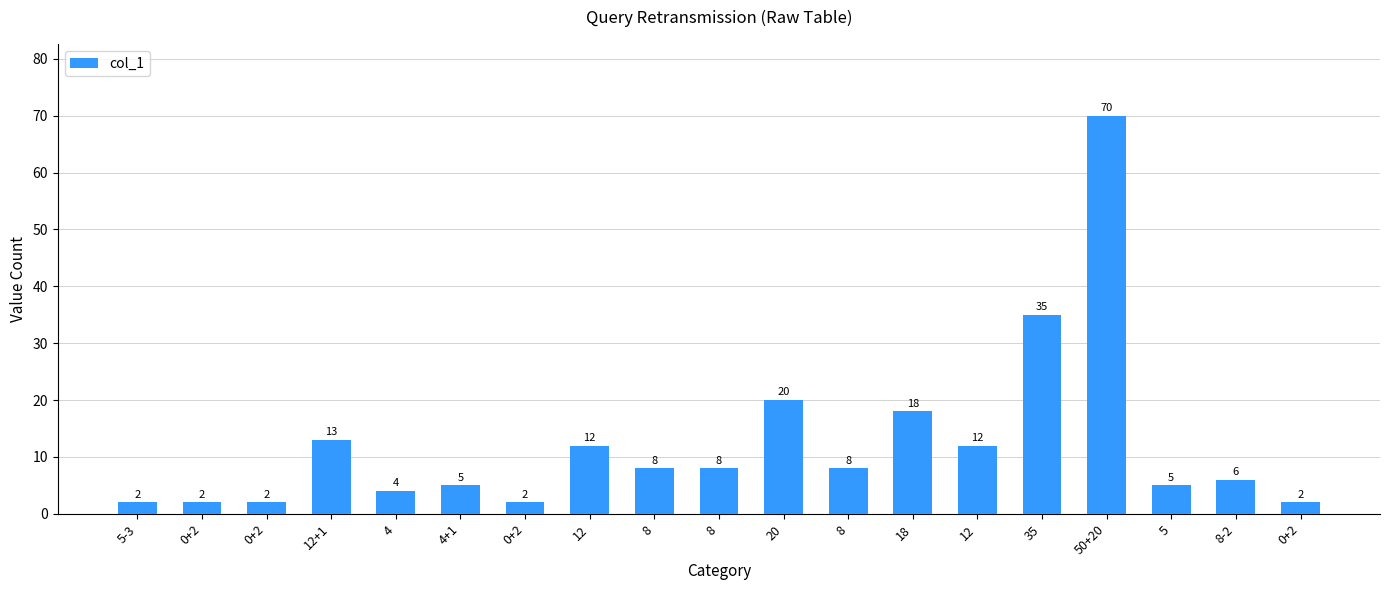

What is the smallest value displayed?

2